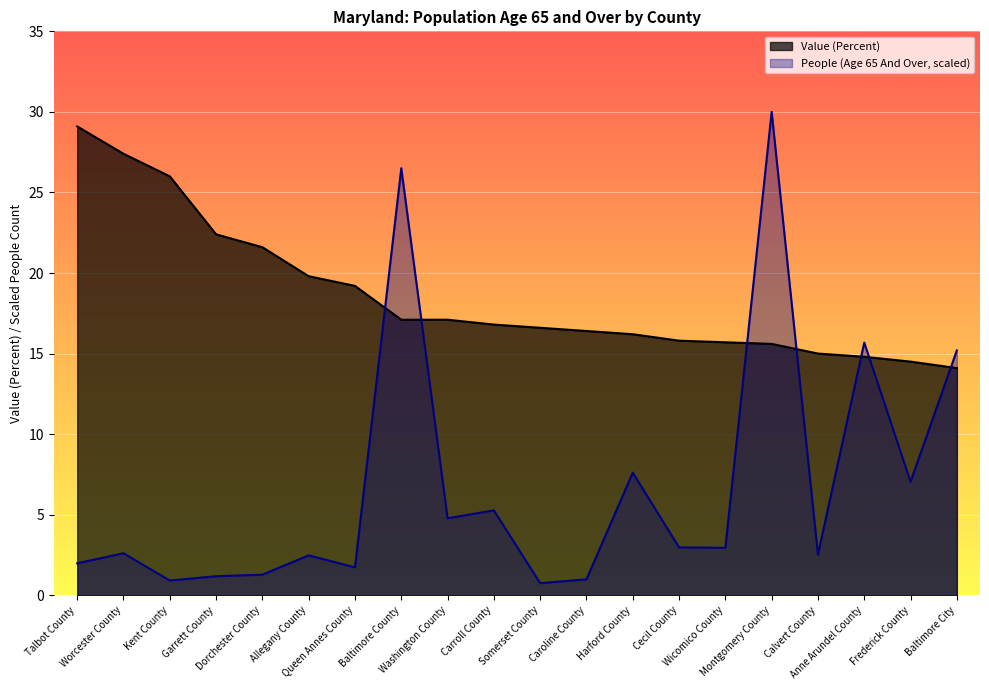

Where does the Value (Percent) series first go above 16?

Talbot County